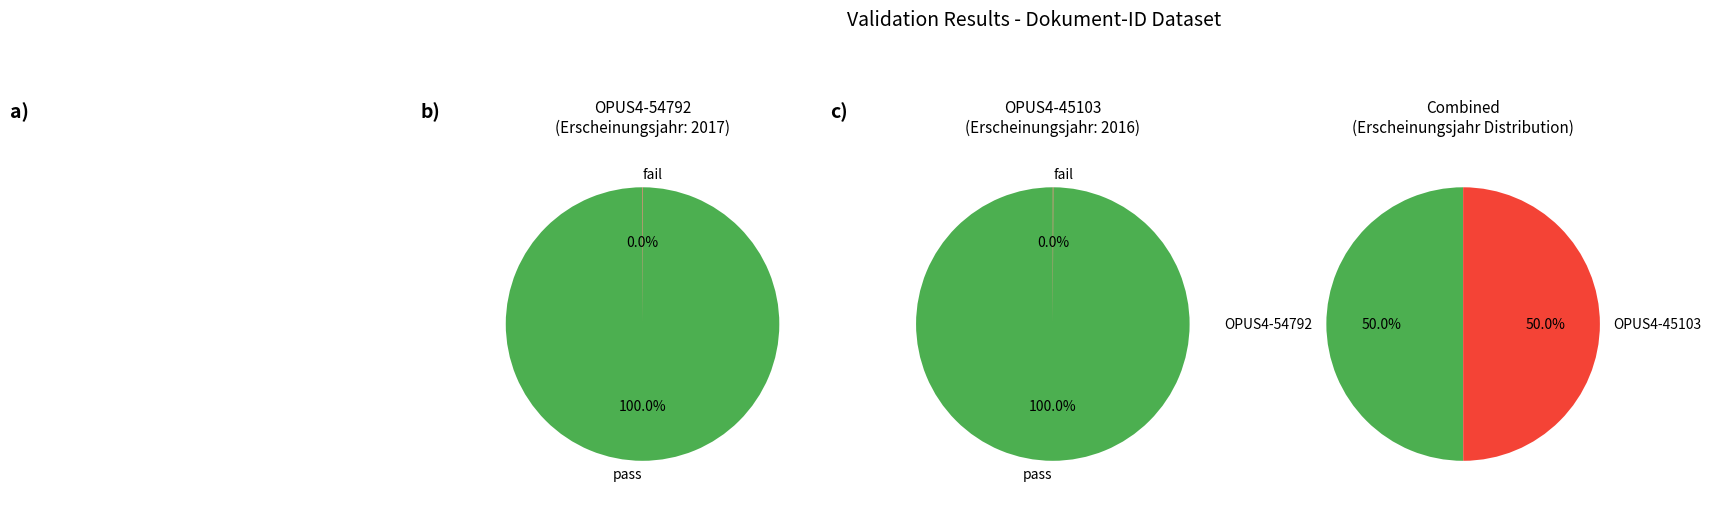

What is the largest slice in the pie chart?

OPUS4-54792